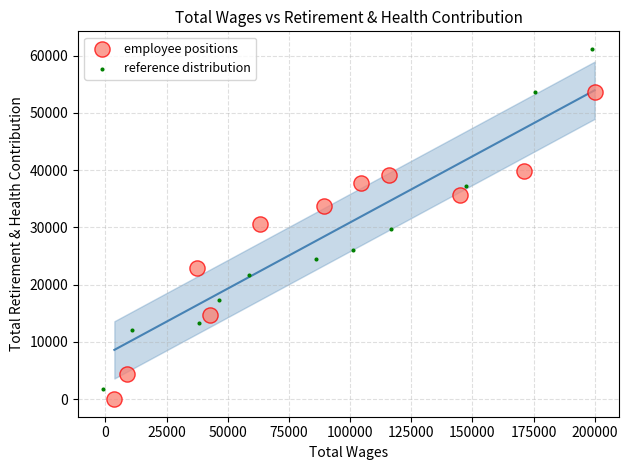

Which series has the widest spread of Y values?

reference distribution